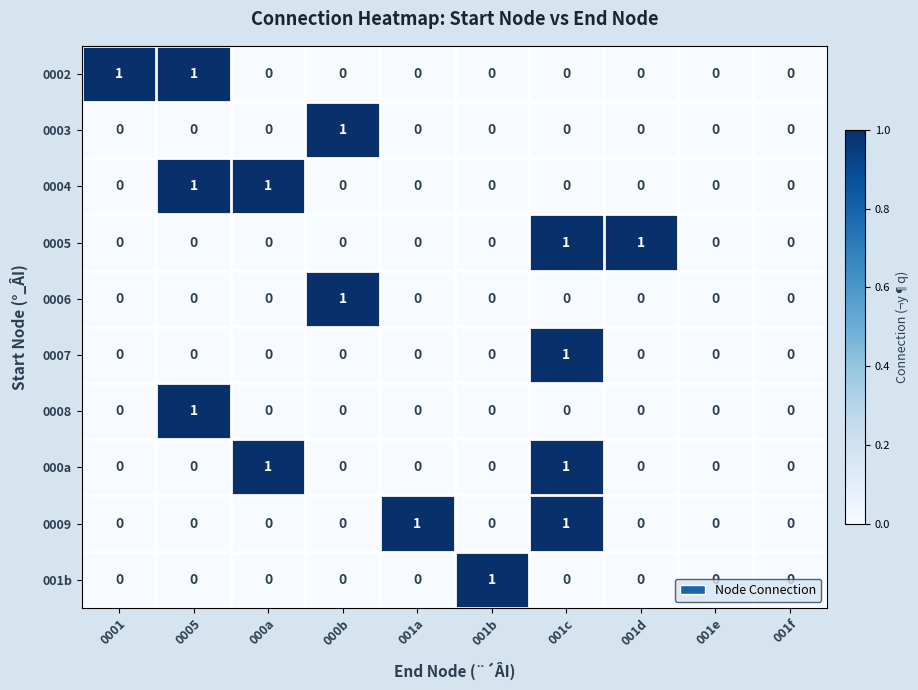

The 001b series shows 1 at 001e. True or false?

False